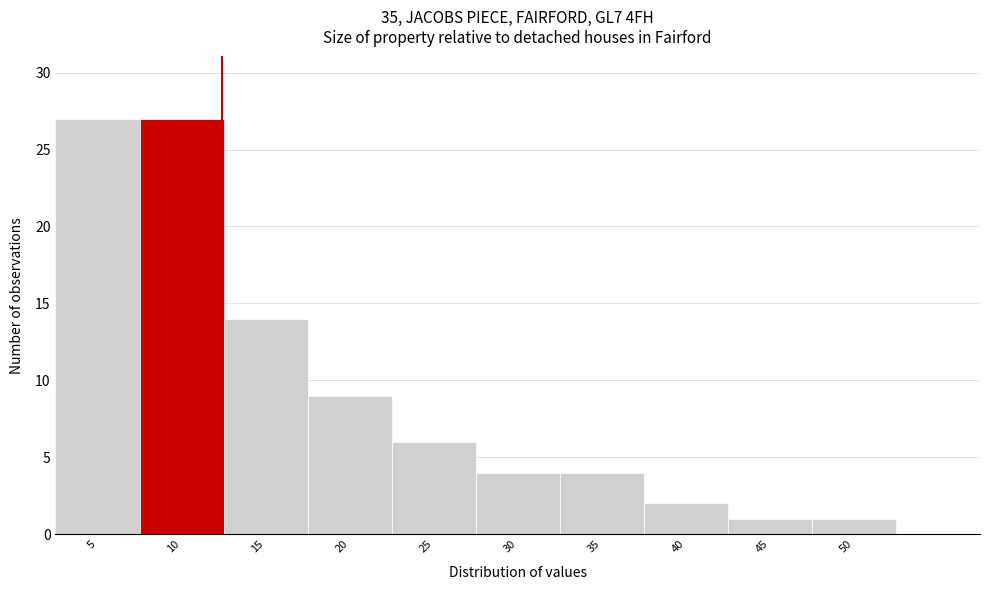

Reading right to left, list all the values displayed in this chart.

1	1	2	4	4	6	9	14	27	27